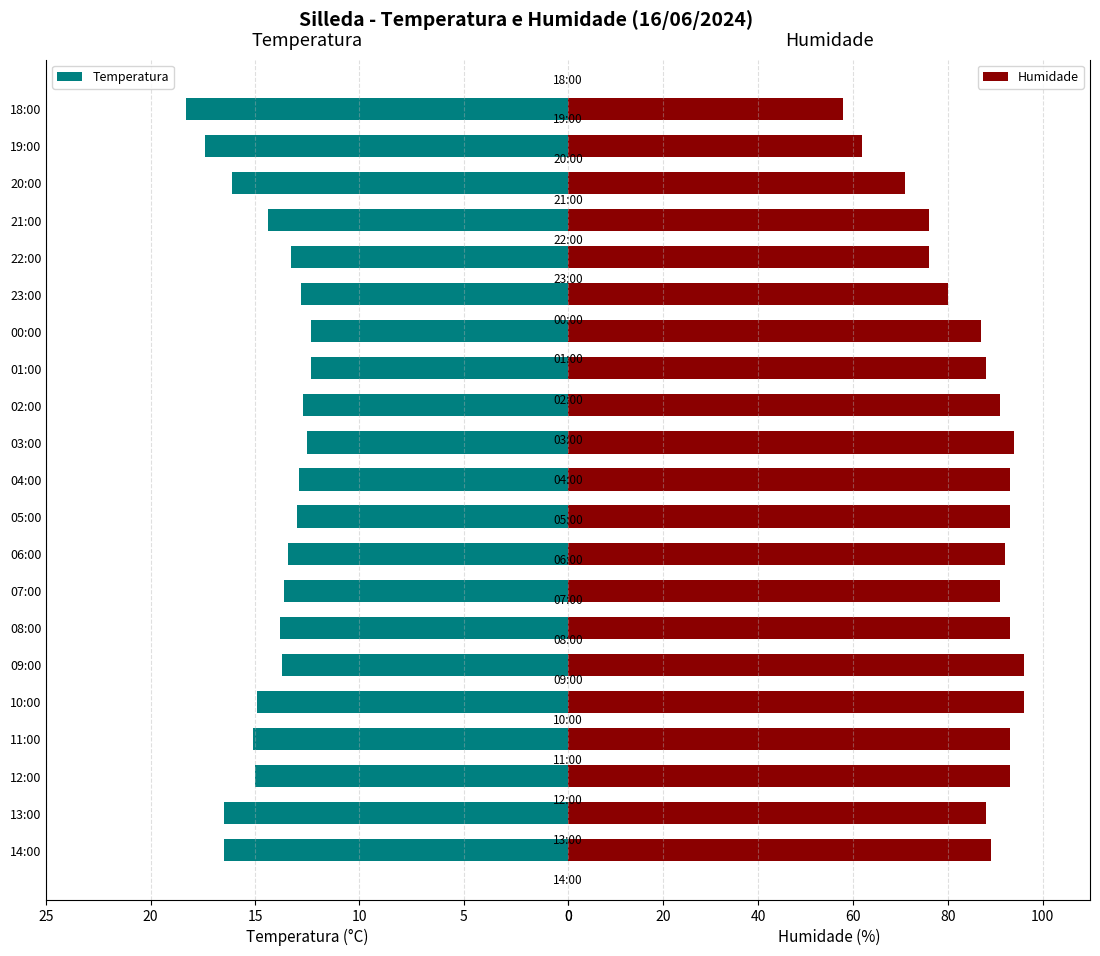

What is the difference between the maximum and minimum values in the Humidade series?

38